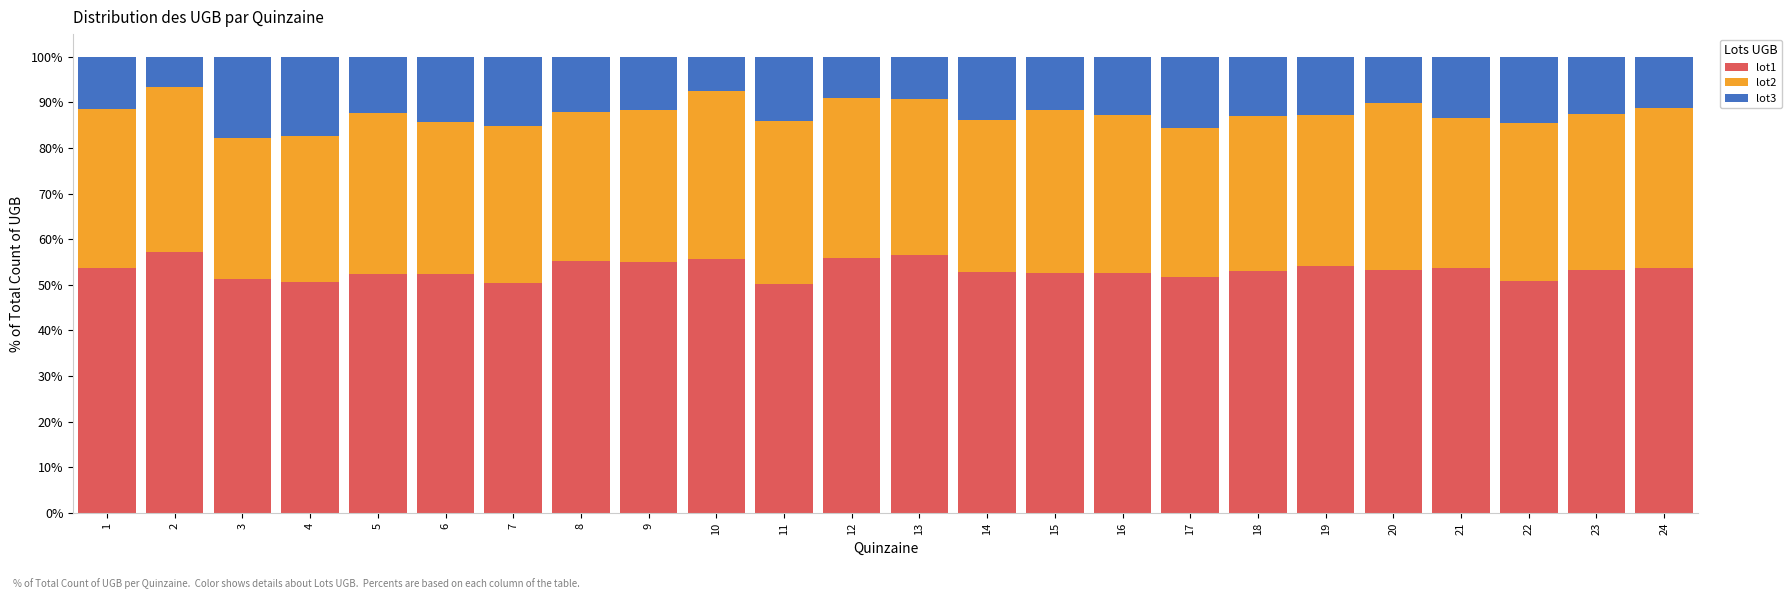

What is the difference between the maximum and minimum values in the lot1 series?

7.1